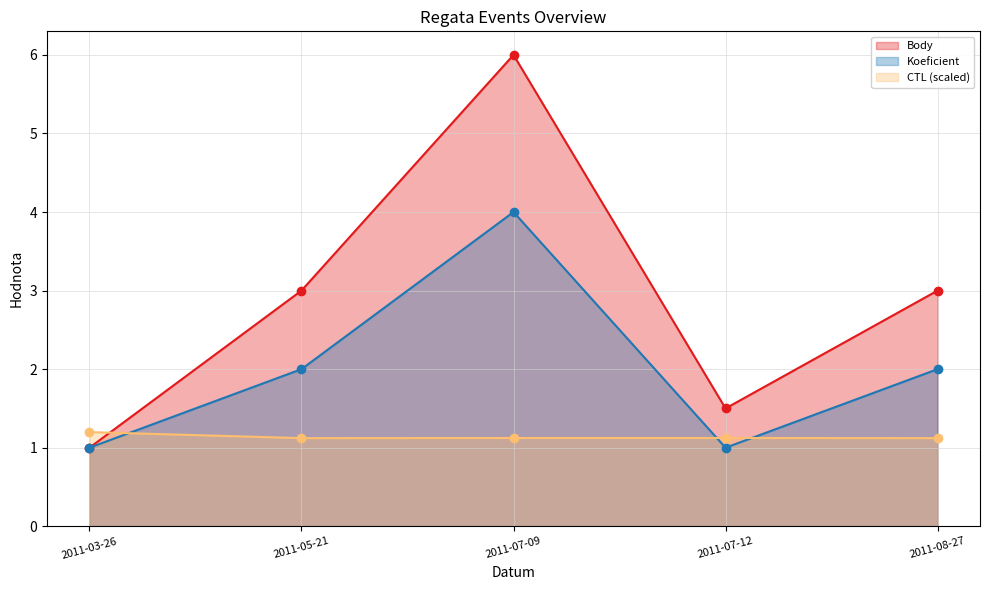

What is the label of the 5th point from the right?

2011-03-26